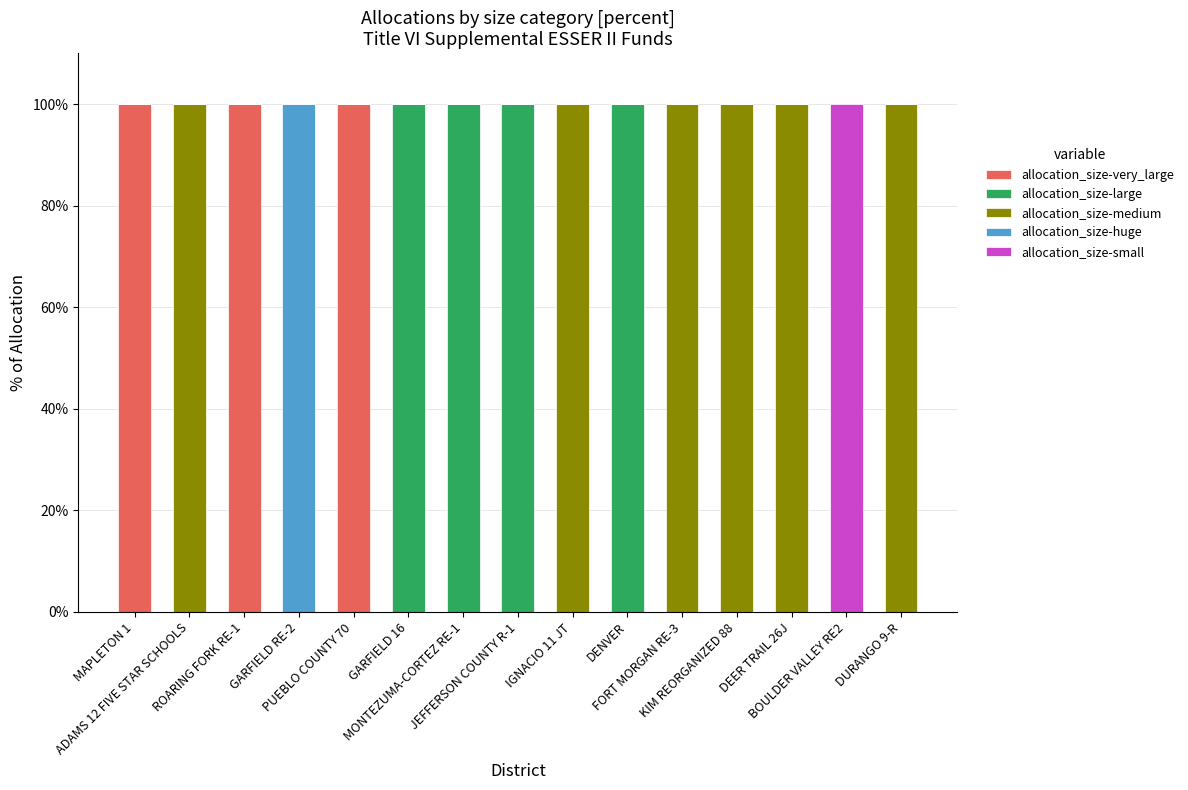

What is the sum of all allocation_size-very_large values?

300